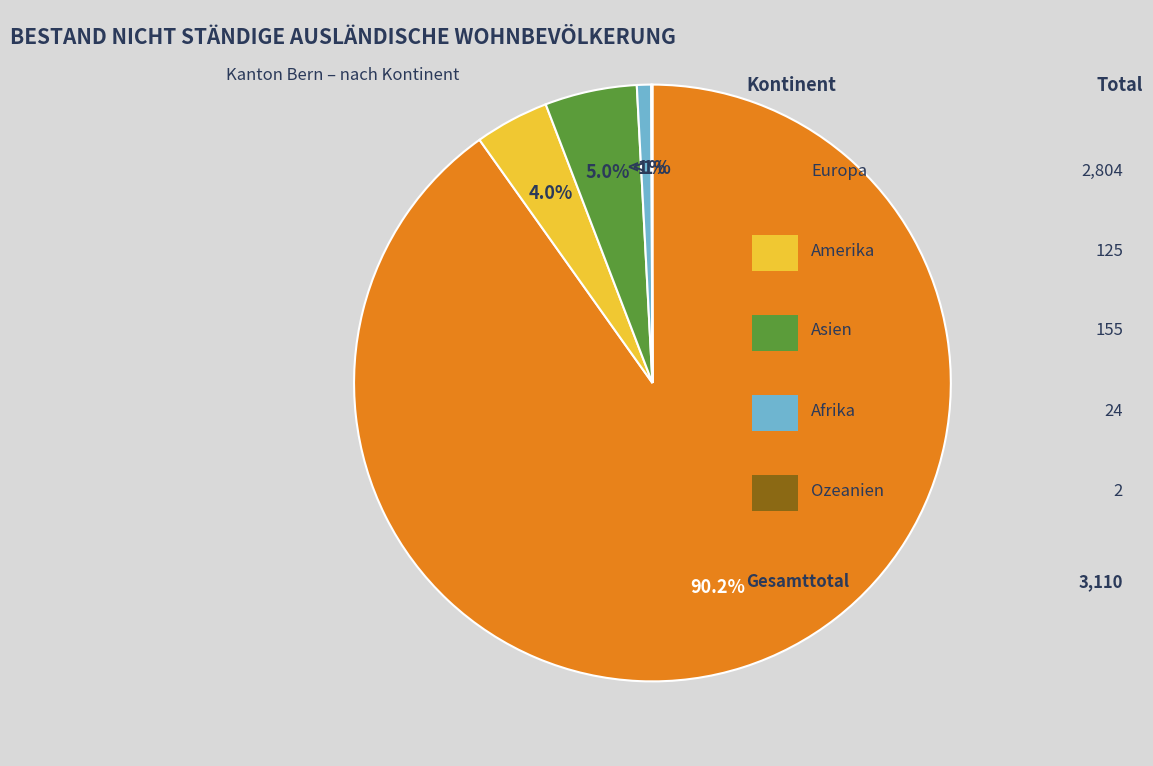

To the nearest percent, what portion does Asien represent?

5%